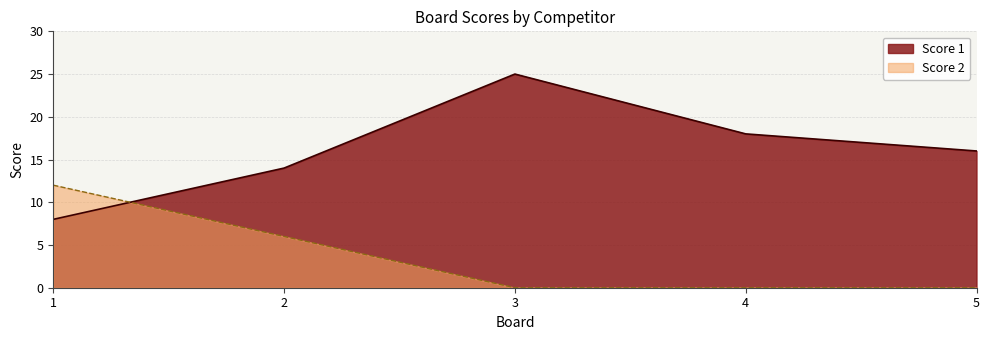

What is the maximum value for Score 2?

12